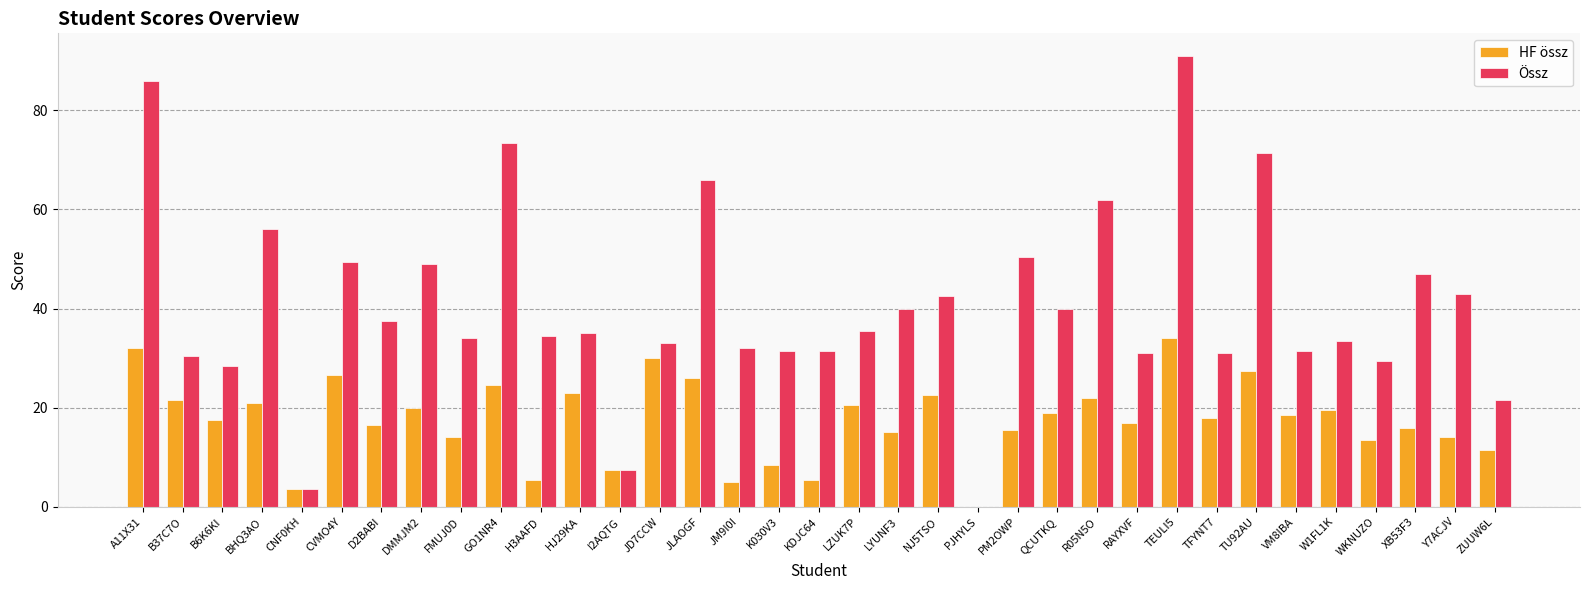

Are the bars horizontal?

No